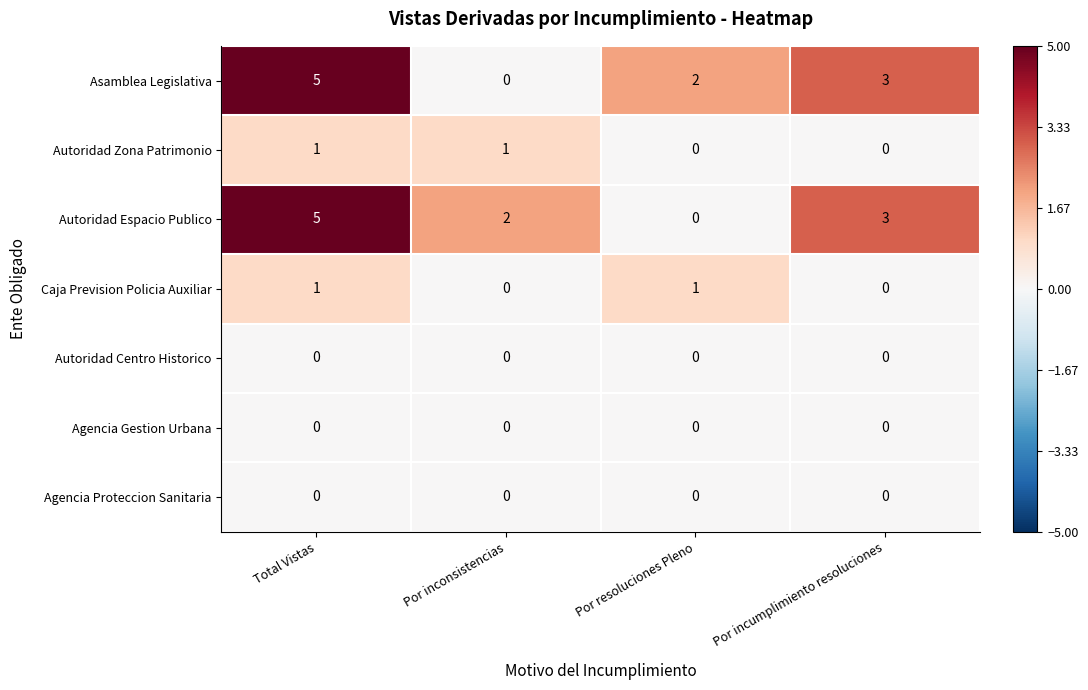

The value of Agencia Gestion Urbana at Total Vistas is 0. True or false?

True